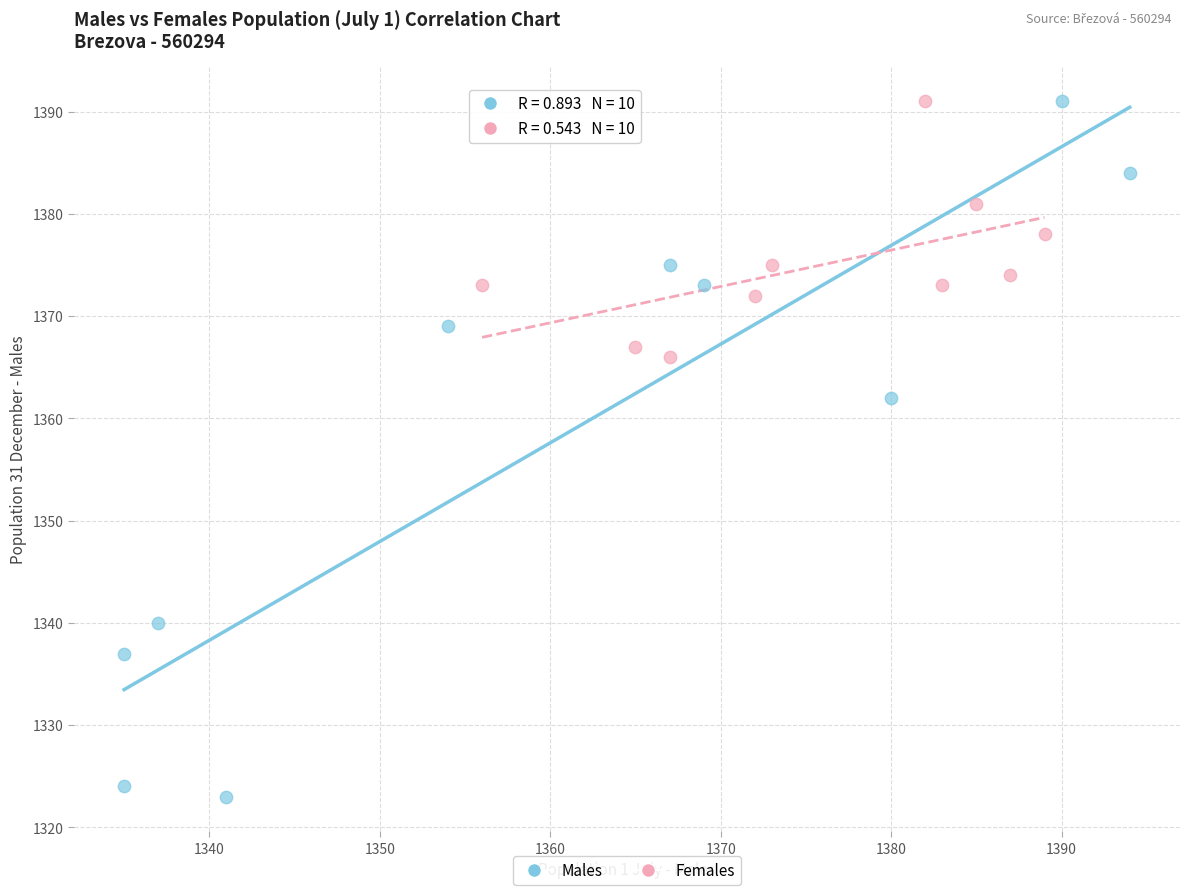

Which series has the largest Y range (max minus min)?

Males